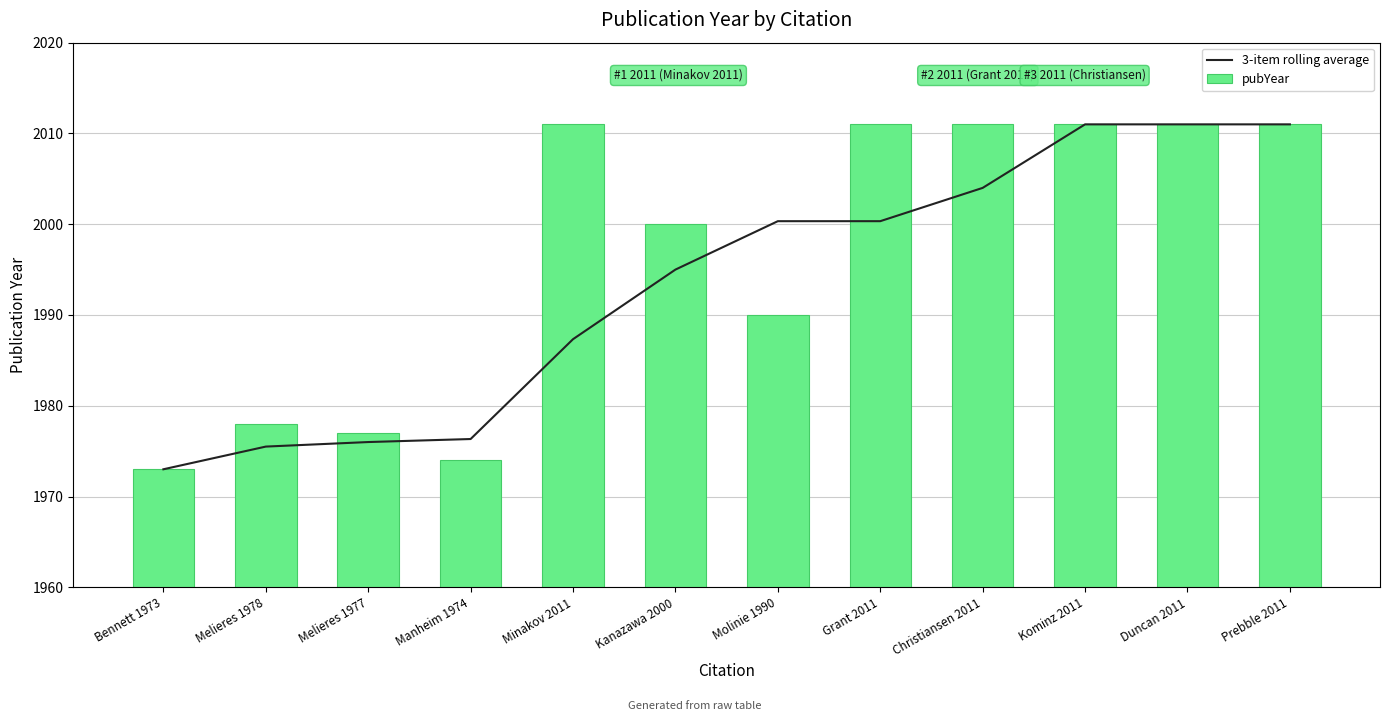

What is the value of the 3-item rolling average bar at the 9th from the left?

2004.0